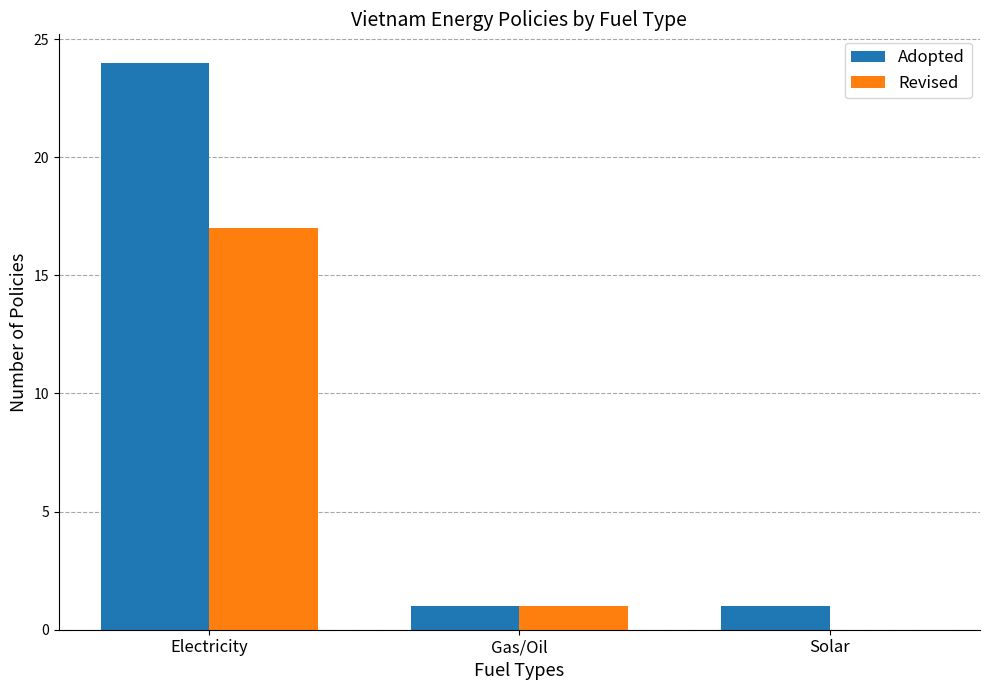

The Revised series shows 17 at Electricity. True or false?

True